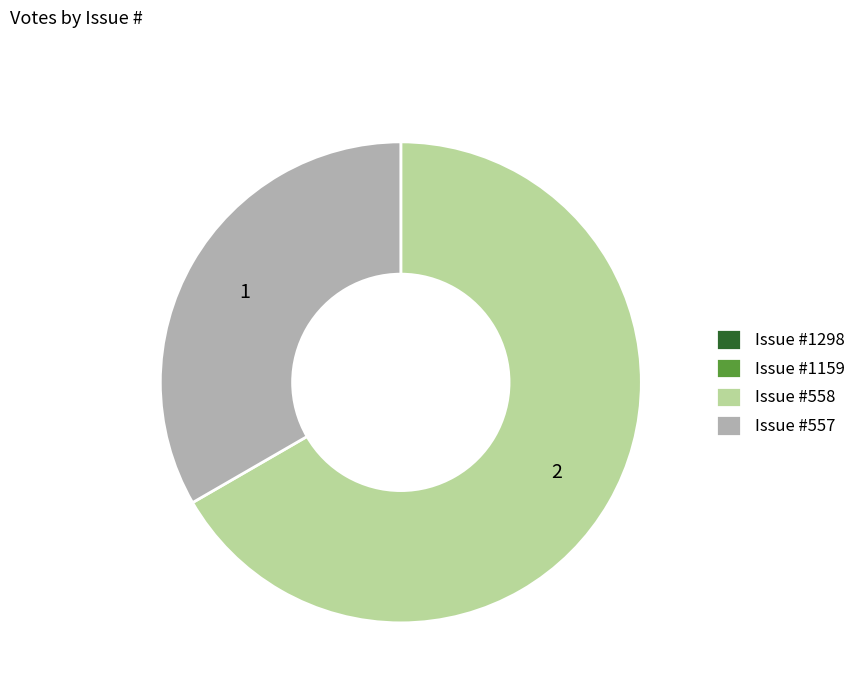

Is it true that Issue #558 is 67% of the pie?

True